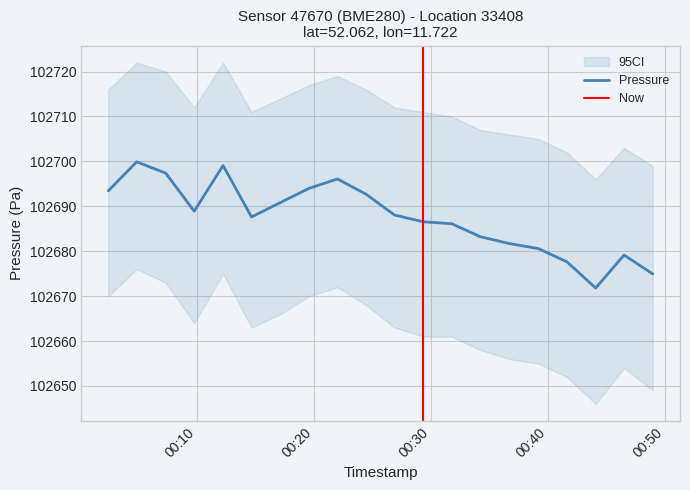

Is this an area chart (filled region under the line)?

No